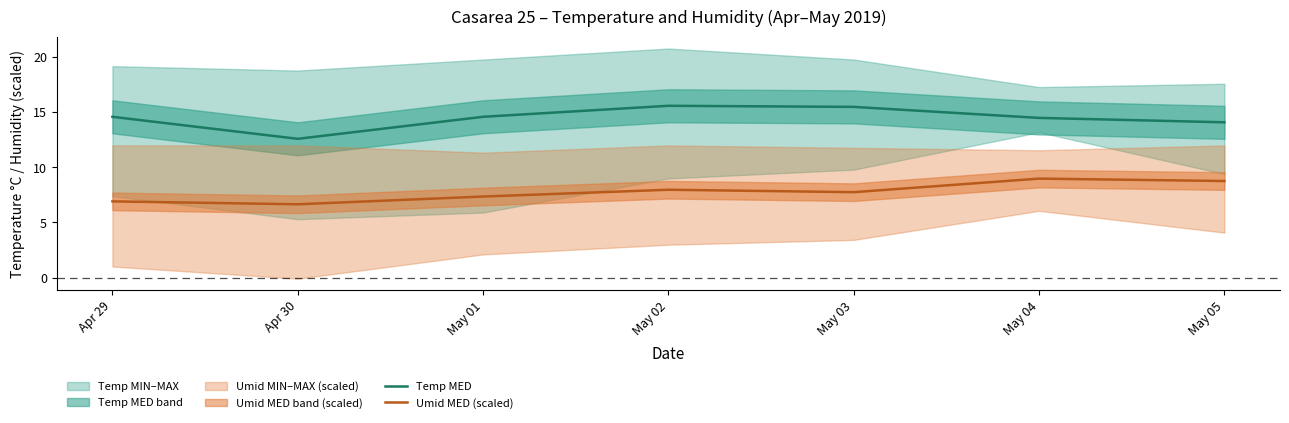

True or false: Umid MED (scaled) and Temp MED intersect in this chart.

False